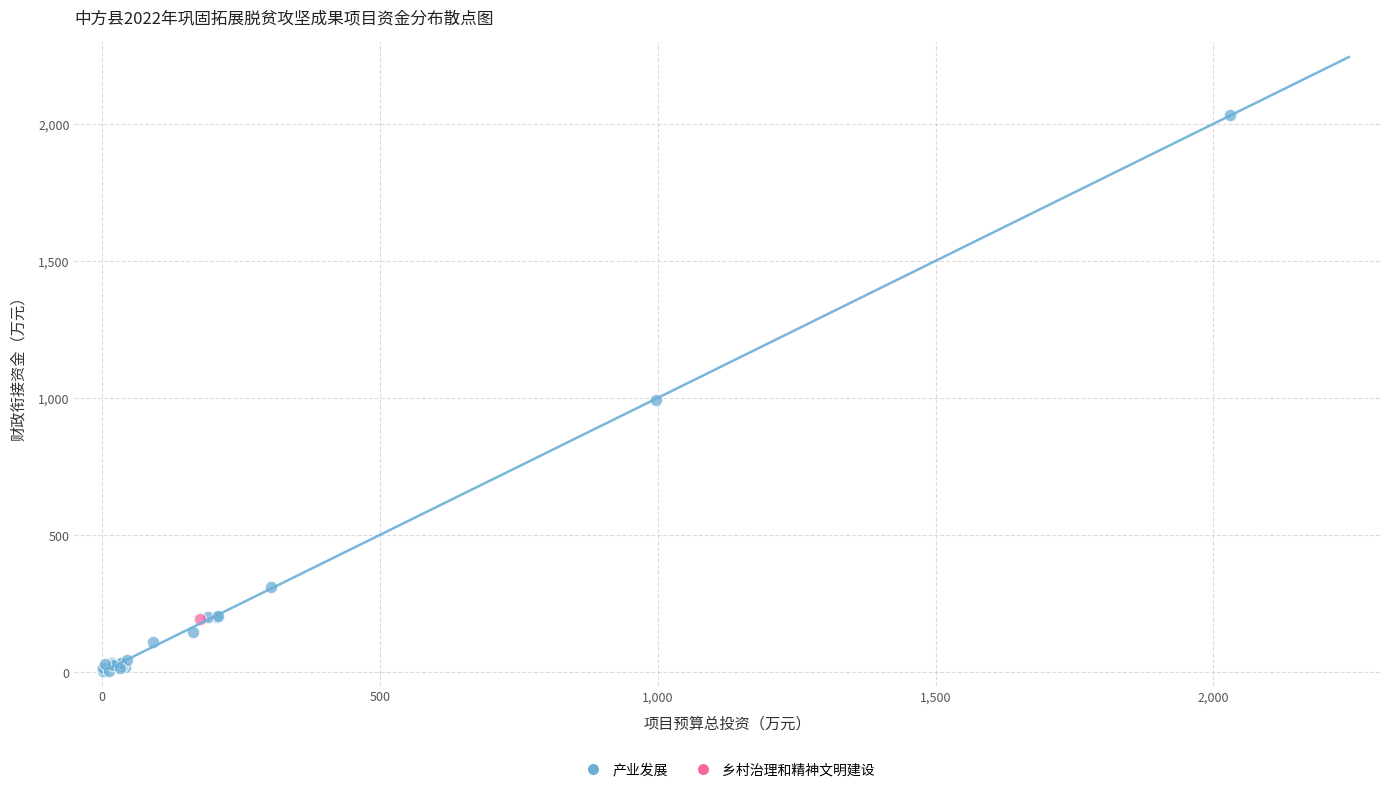

What are all the series names shown in the legend?

产业发展, 乡村治理和精神文明建设